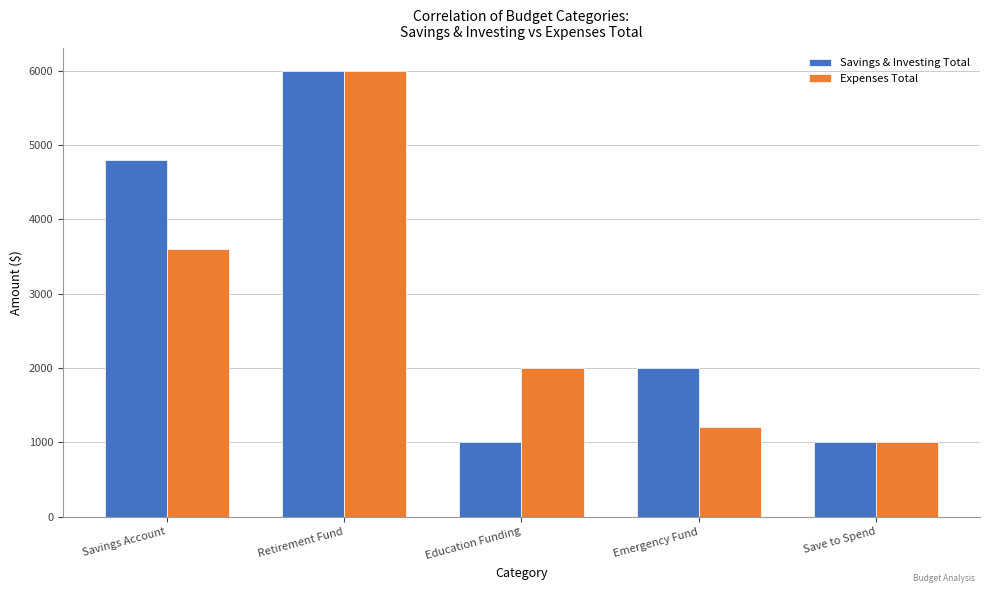

At which label is Savings & Investing Total closest to 3500?

Savings Account